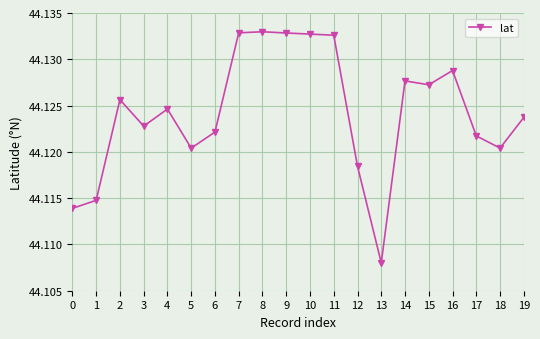

True or false: there are more than 2 points higher than both neighbors.

True